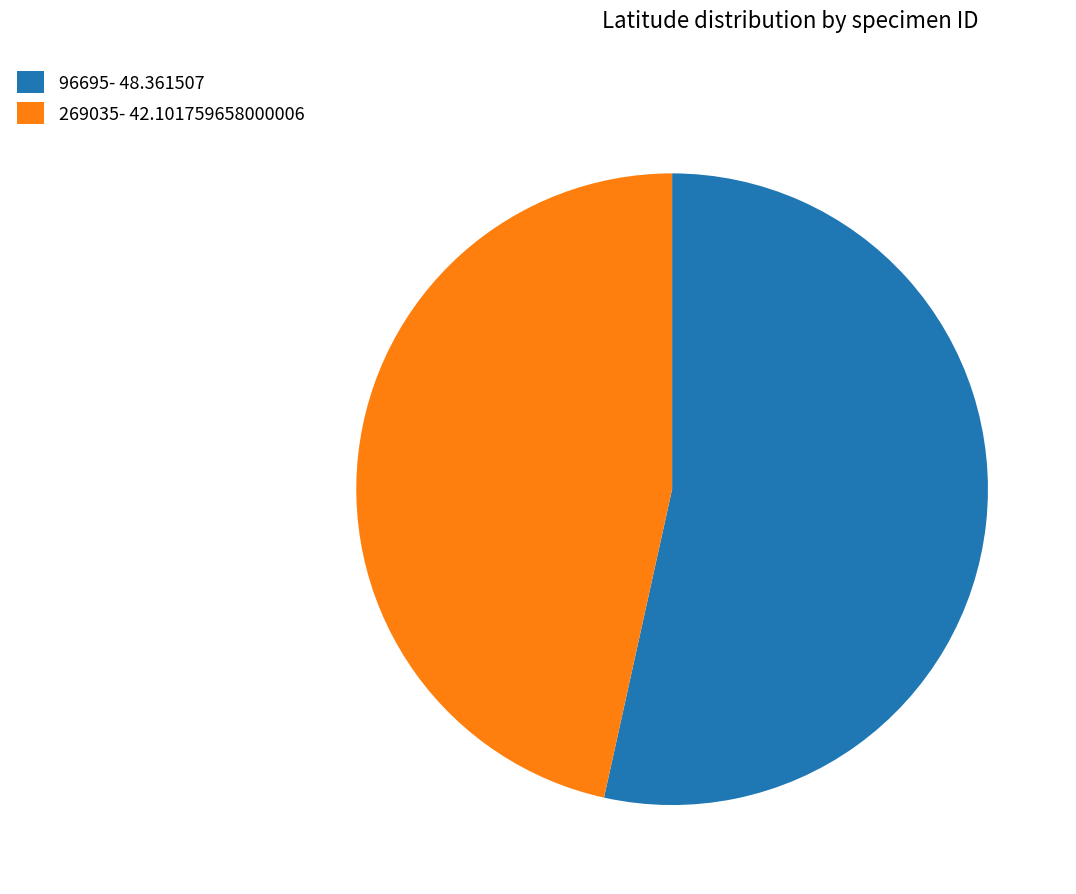

Combined, do 96695 and 269035 account for over 50%?

Yes